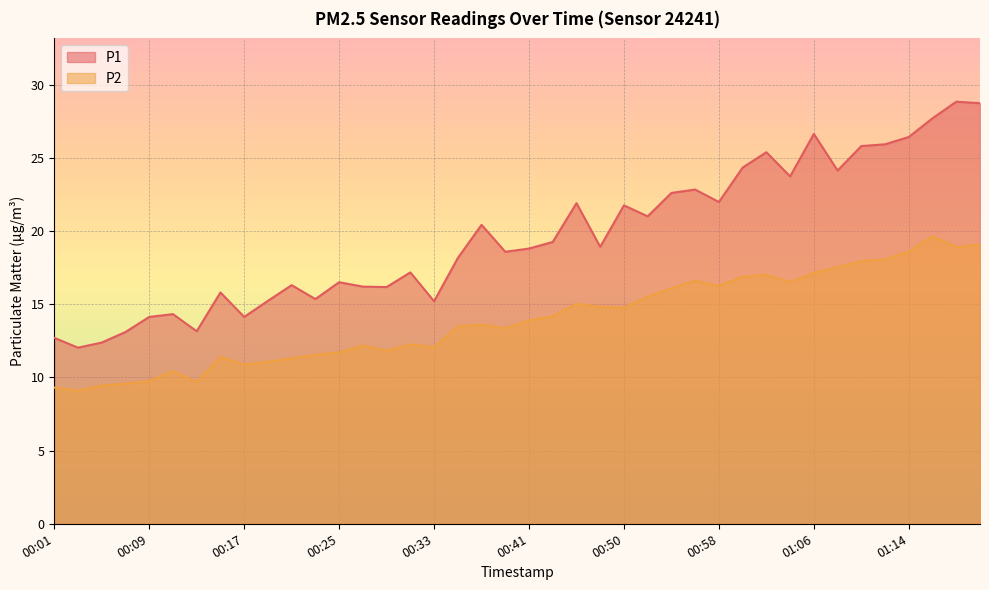

How many lines are shown in the chart?

2